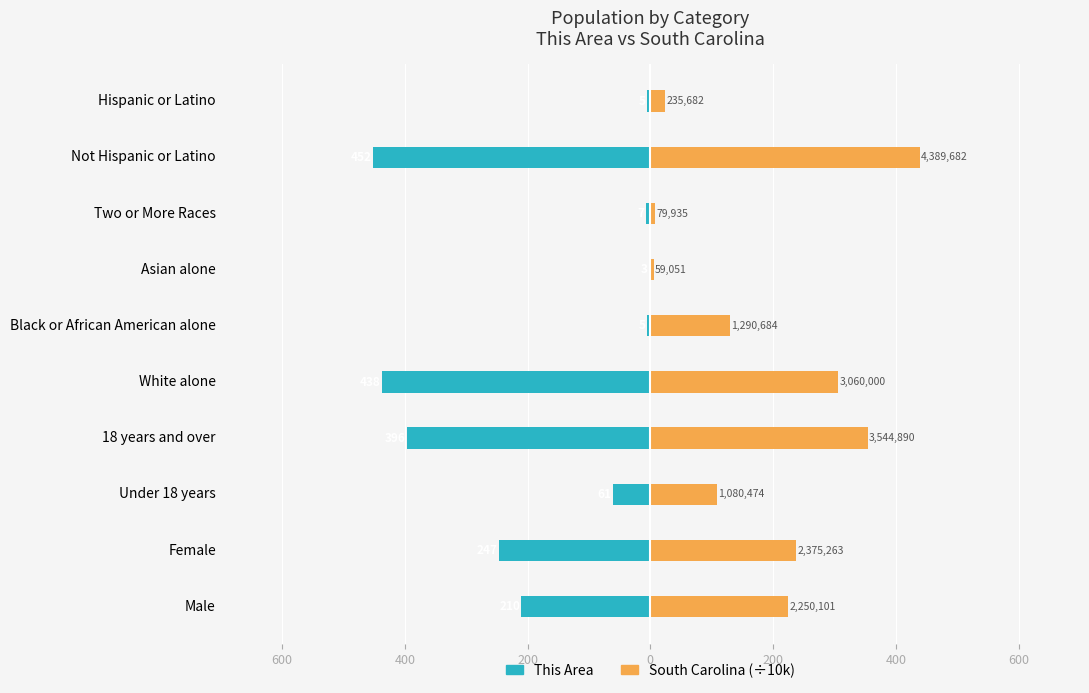

What is the average value of the South Carolina (÷10k) series?

183.7